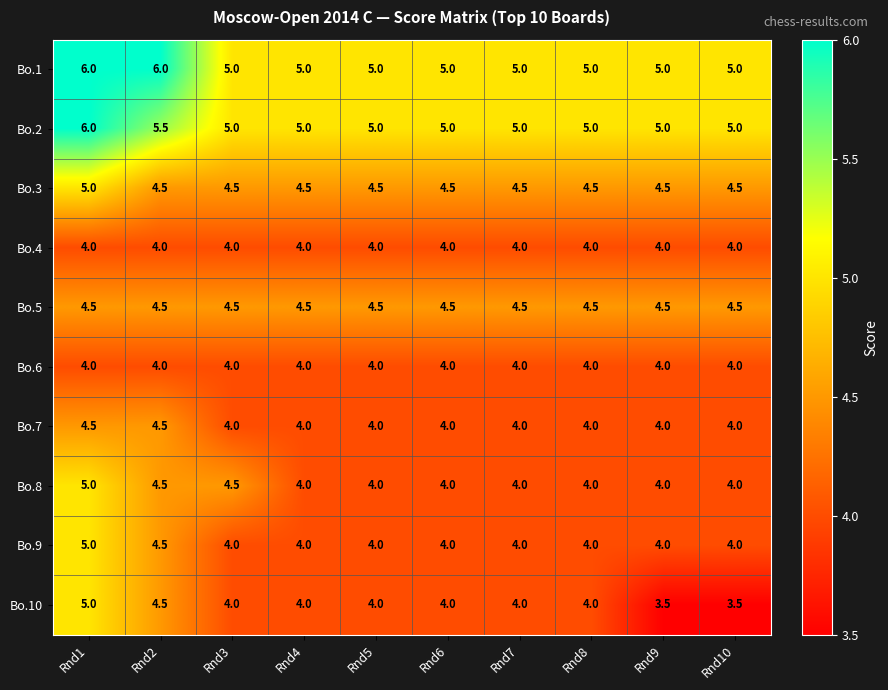

The Bo.6 series shows 2.1 at Rnd10. True or false?

False